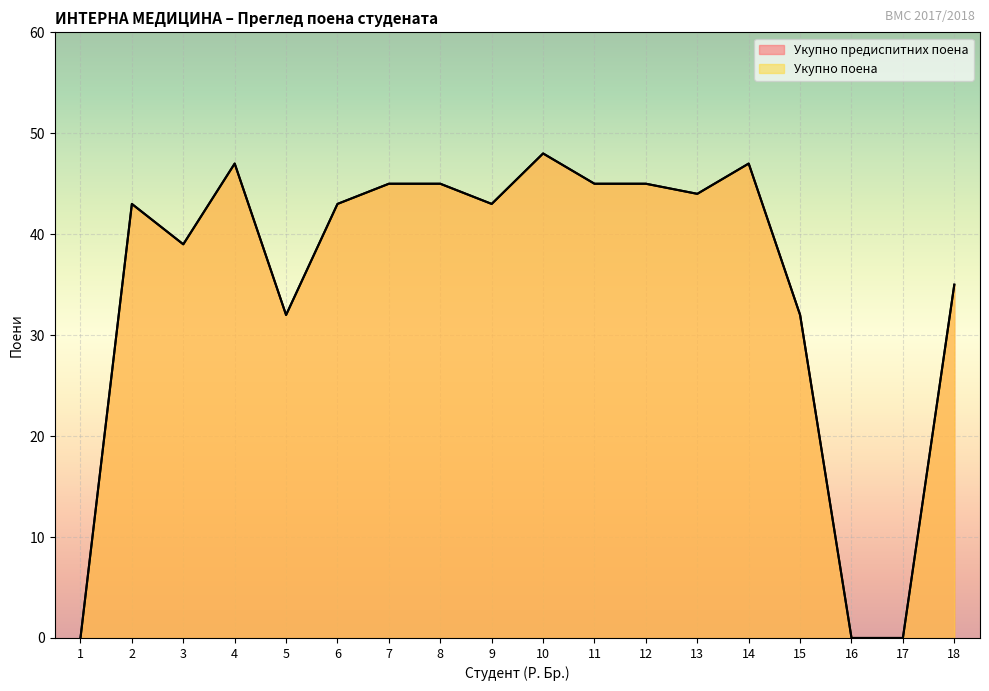

Is it true that Укупно предиспитних поена equals 16 at 16?

False